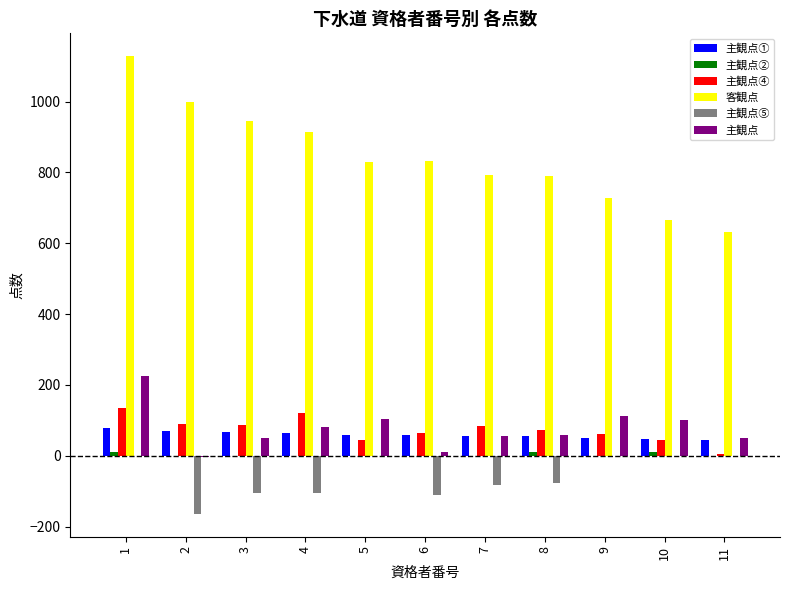

Which series has the largest total across all categories?

客観点